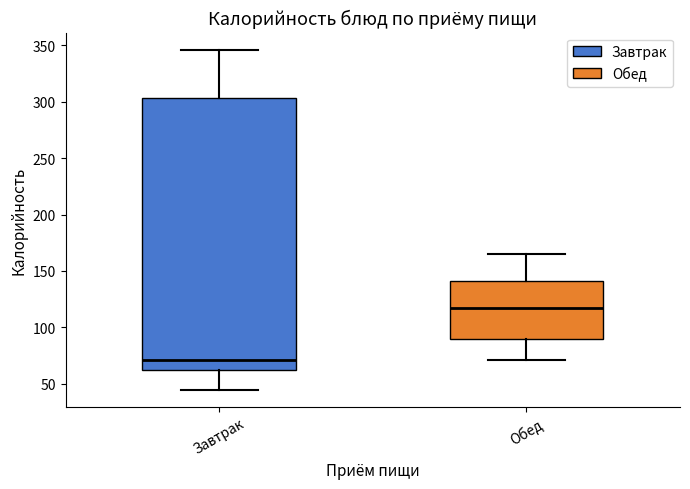

Reading left to right, transcribe this box plot: for each box, give where its median line is, the range the box spans, and where its two whiskers end, as read against the y-axis. The values are not printed on the chart, so give them approximately, as read against the axis.

Завтрак: median 70, box 65 to 305, whiskers 45 to 345
Обед: median 115, box 90 to 140, whiskers 70 to 165